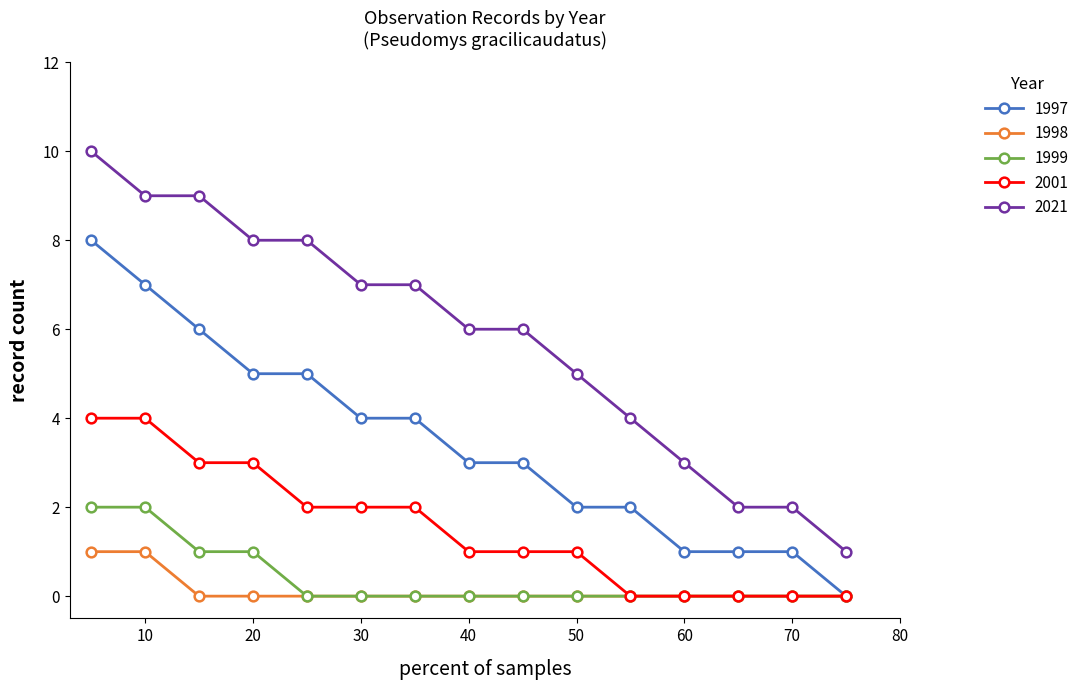

Which series has the largest total across all categories?

2021